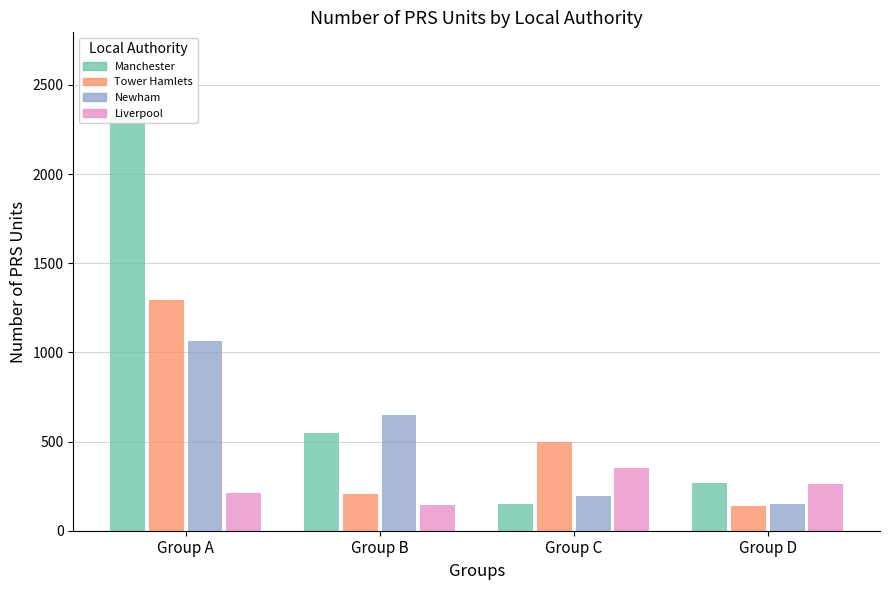

How many Liverpool values are between 212 and 349?

3